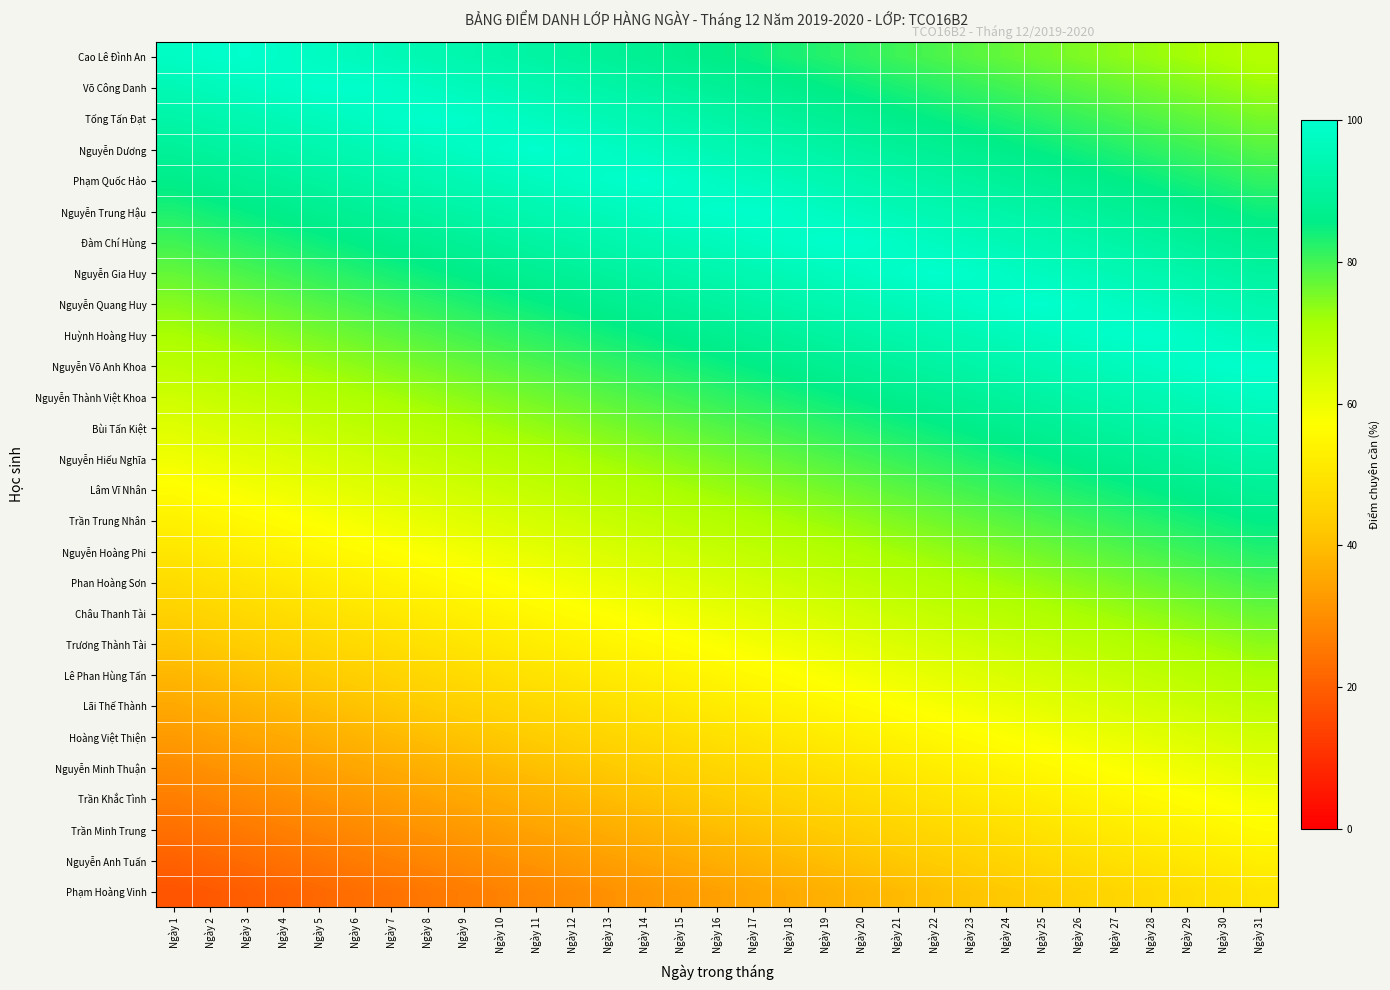

What is the difference between the highest and lowest values at Ngày 19?

62.5